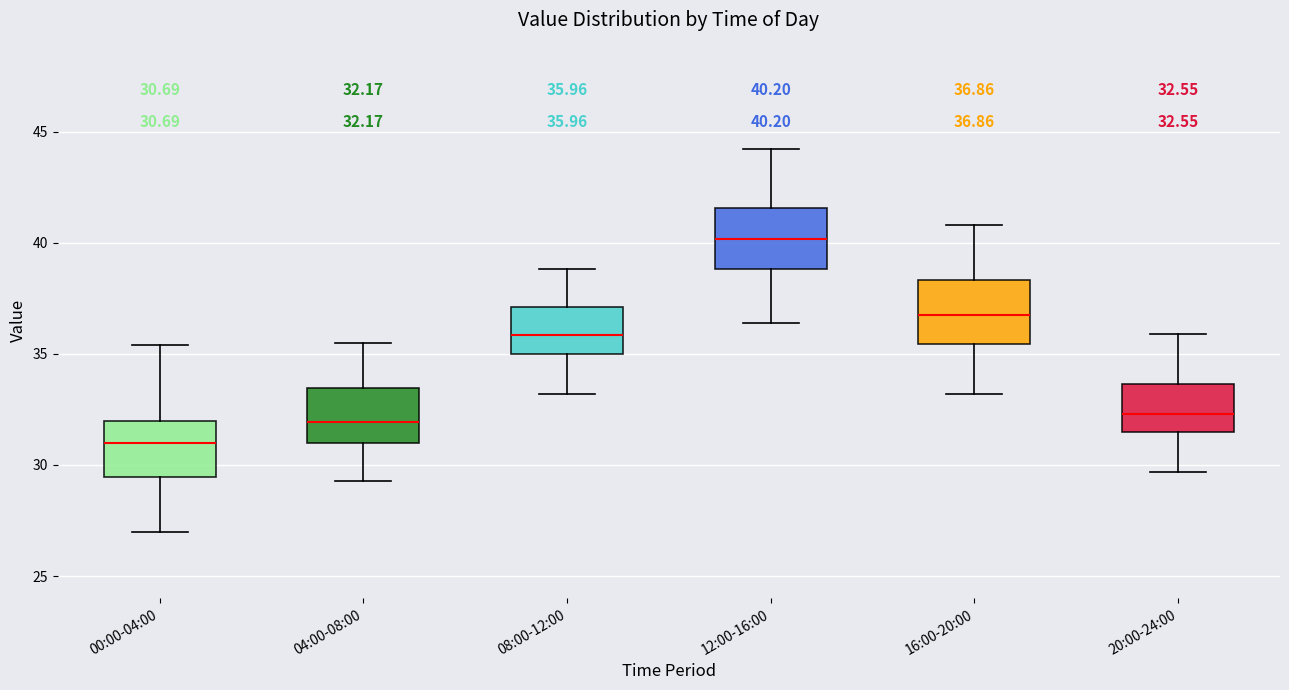

Which box's median line is the lowest?

00:00-04:00